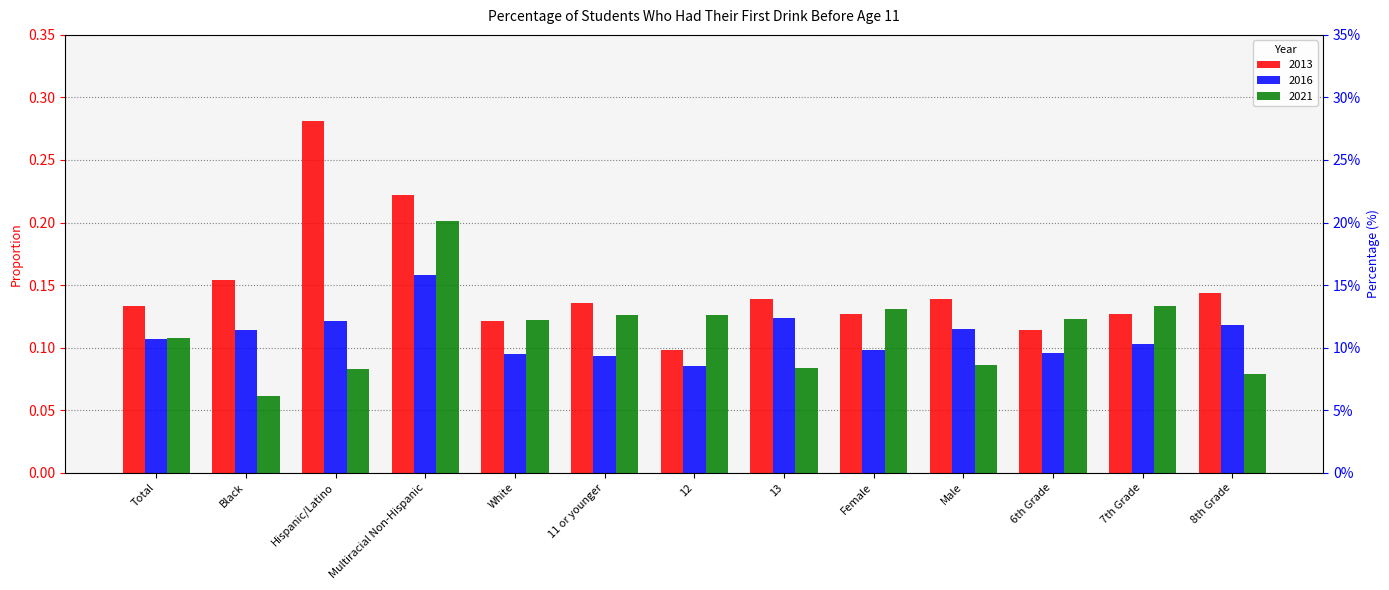

True or false: 2016 has a value of 0.1 at Male.

True